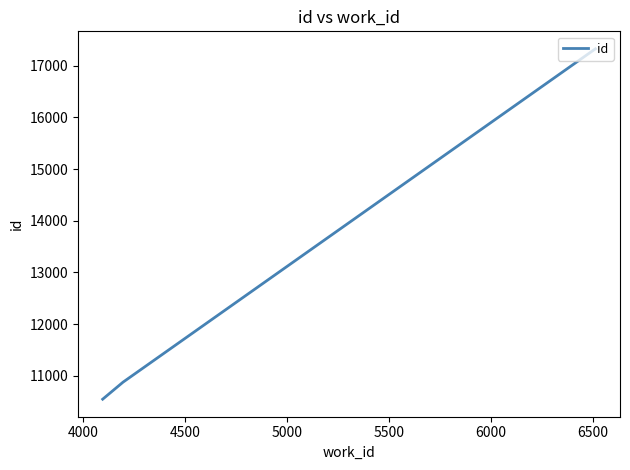

What is the average value?

12916